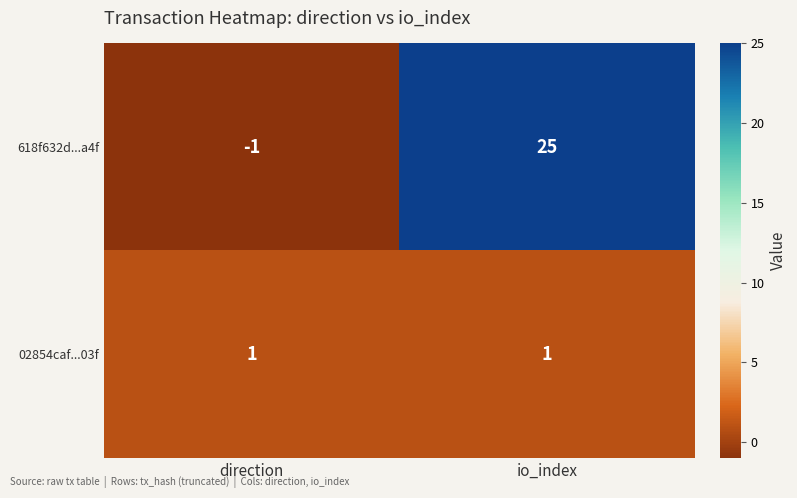

At which category does the chart reach its minimum across all series?

direction